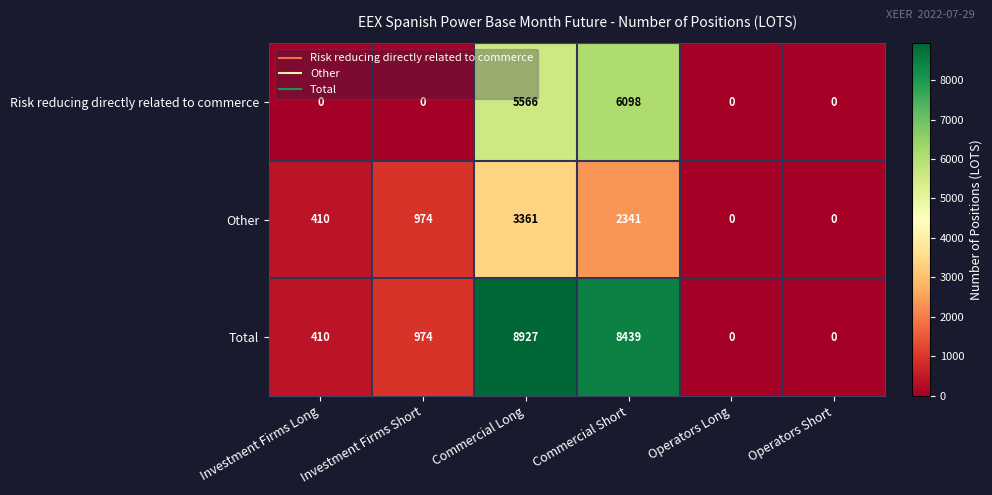

List the series in order of their peak value, lowest first.

Other, Risk reducing directly related to commerce, Total